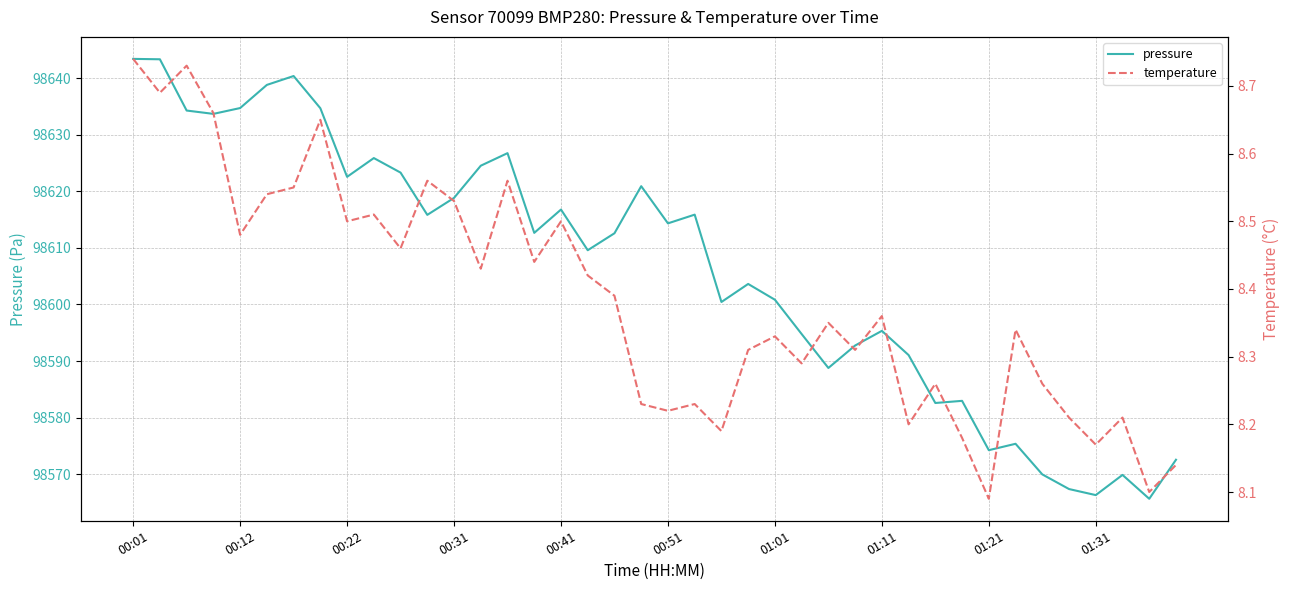

Is it true that pressure equals 98595.3 at 01:11?

True